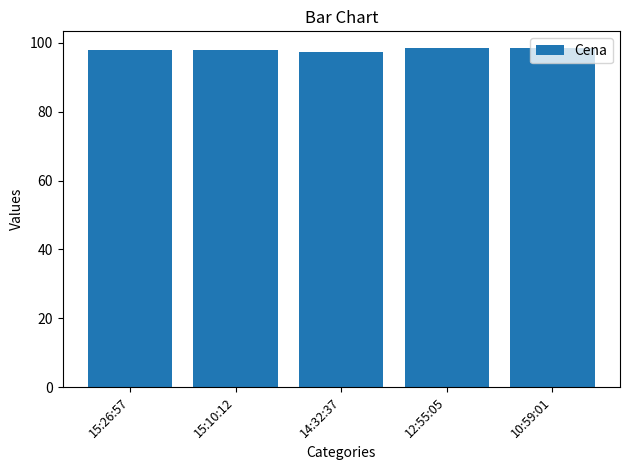

What is the value of the 4th bar from the left?

98.4